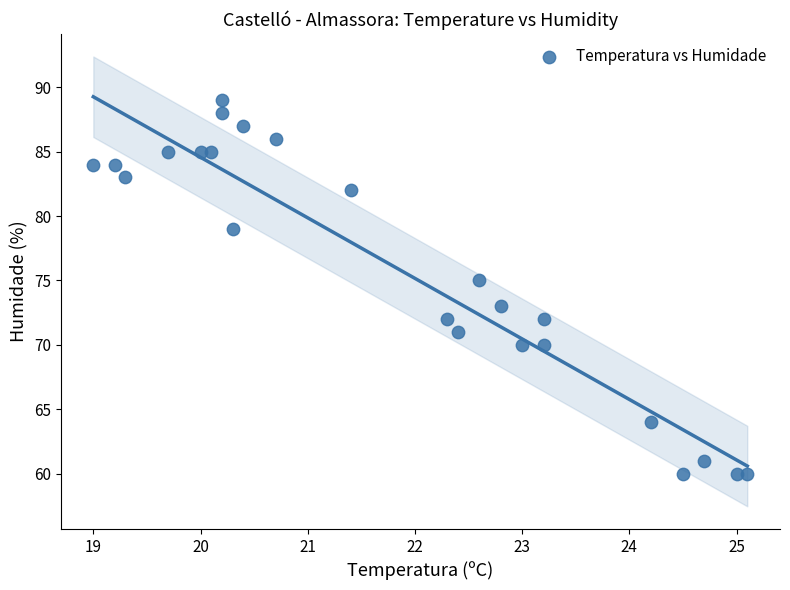

What is the range of Y values (max minus min)?

29